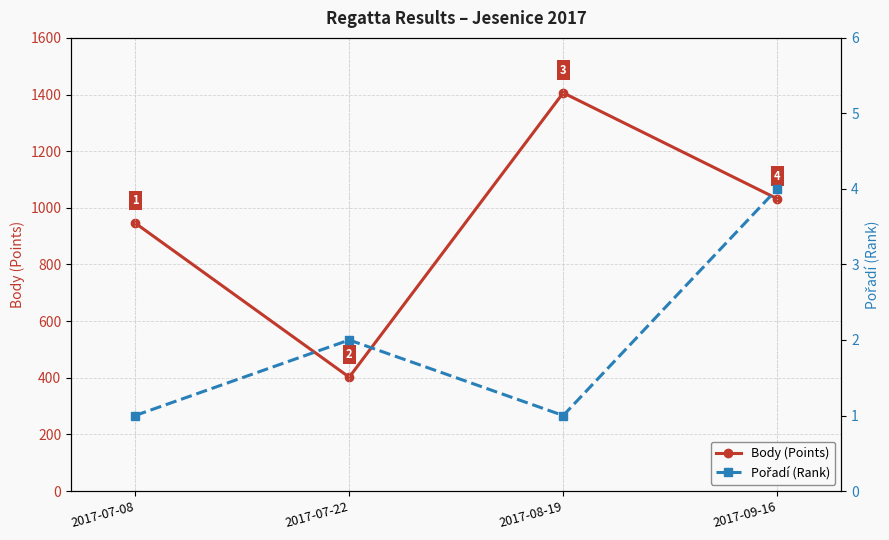

Between 2017-07-08 and 2017-09-16, which series saw the biggest shift?

Body (Points)